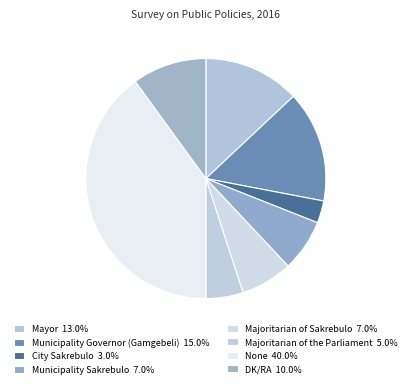

Is it true that Majoritarian of the Parliament is 16% of the pie?

False